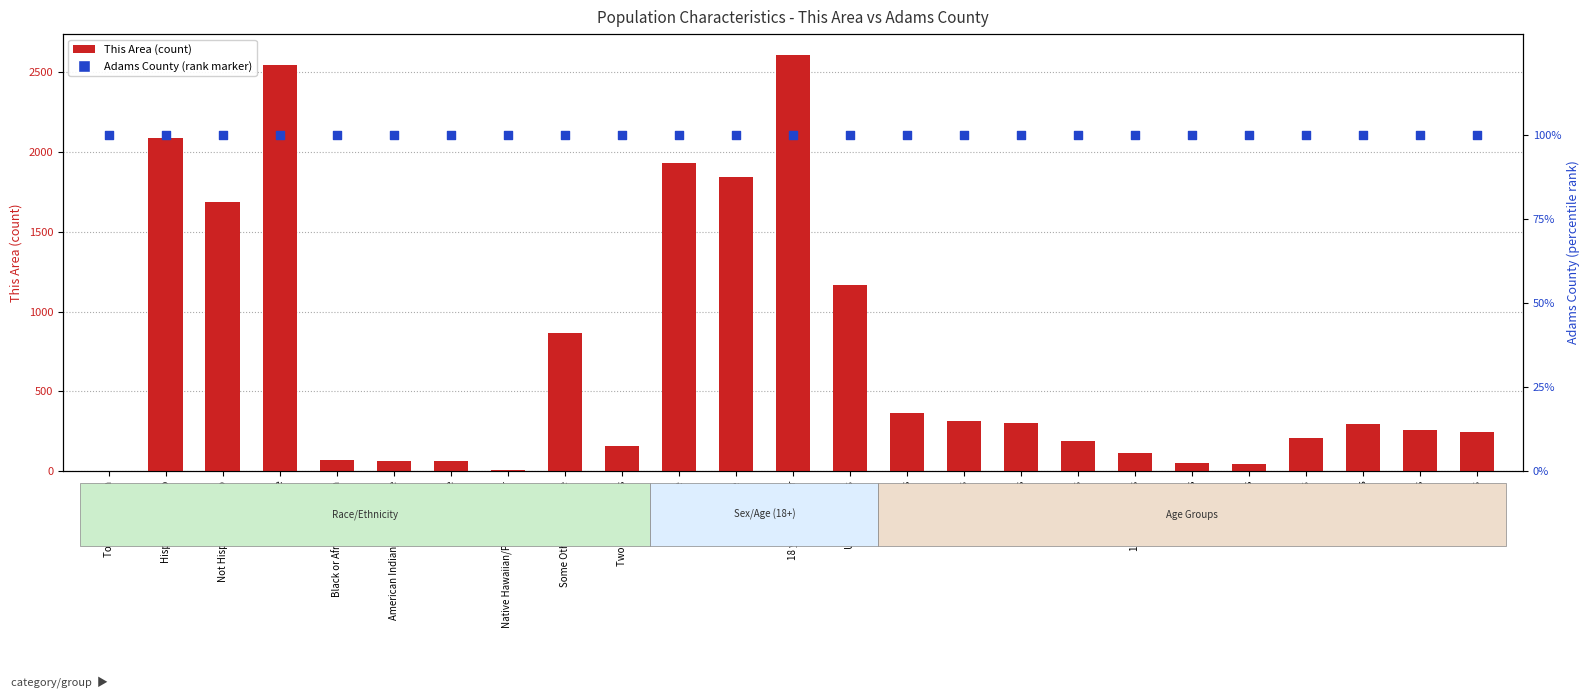

Is the value of This Area at Hispanic or Latino greater than the value of Adams County (normalized) at 25 to 29 years?

Yes